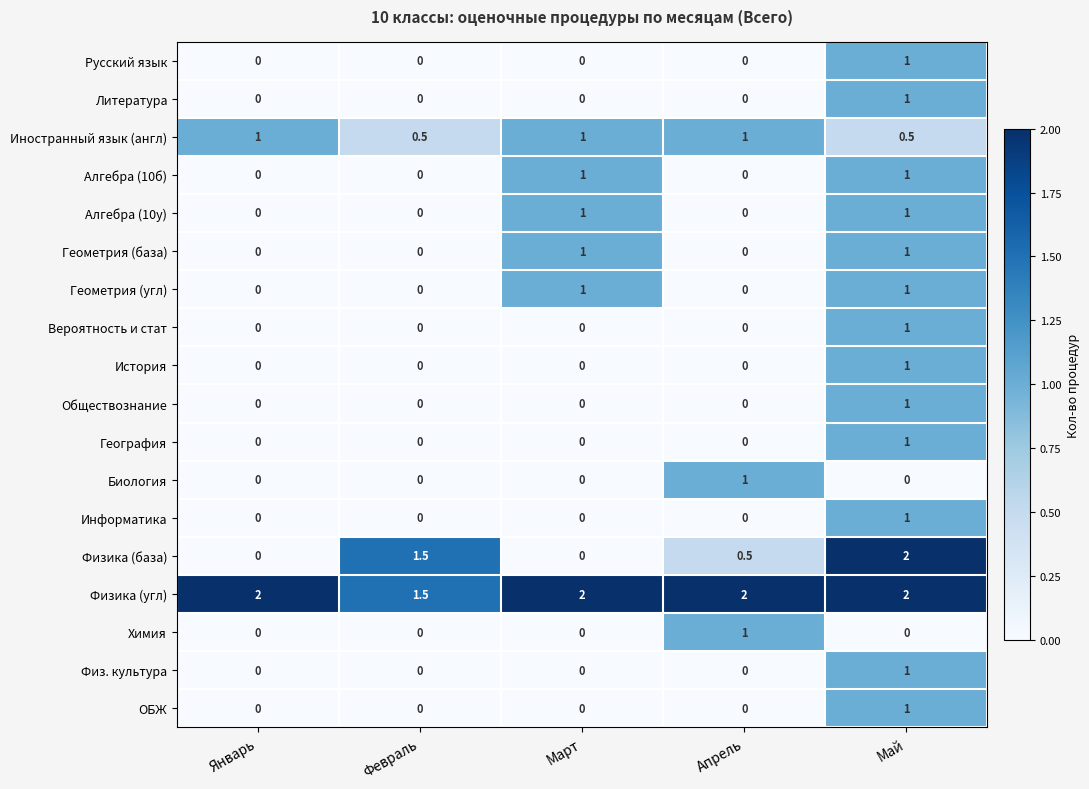

True or false: Литература has a value of 1.0 at Май.

True